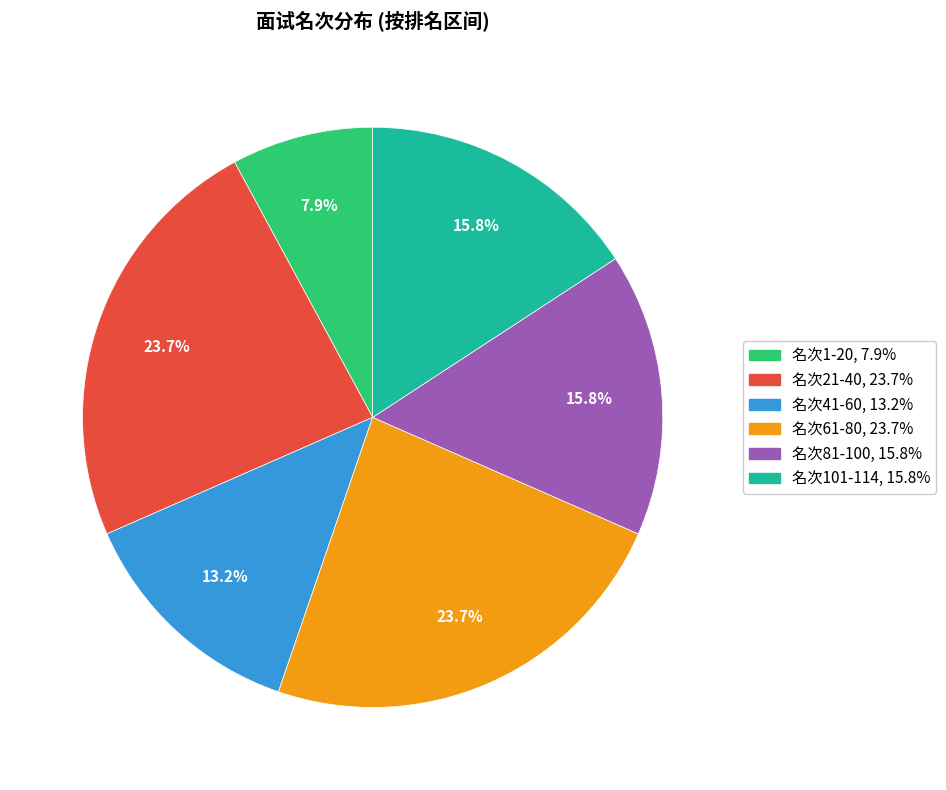

How many segments does this pie chart have?

6